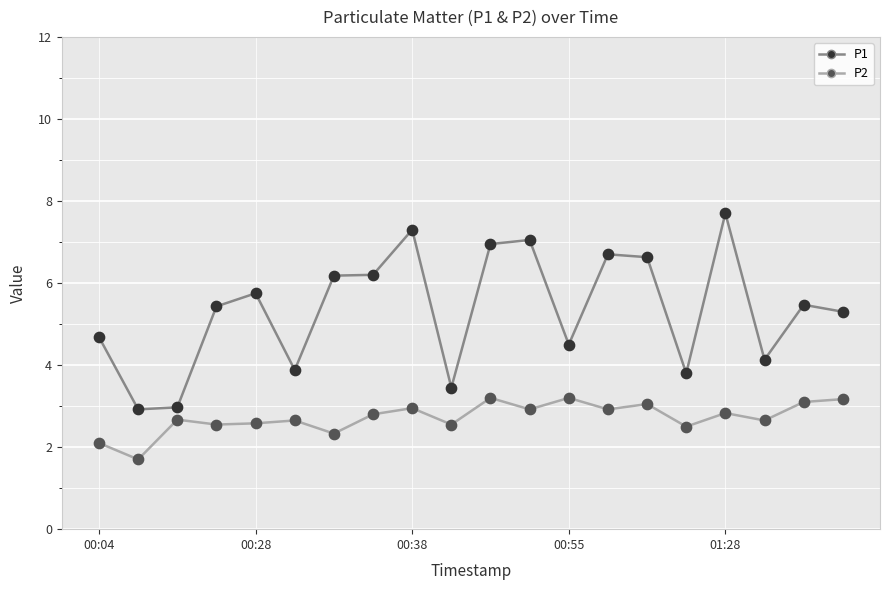

Which series has the largest total across all categories?

P1